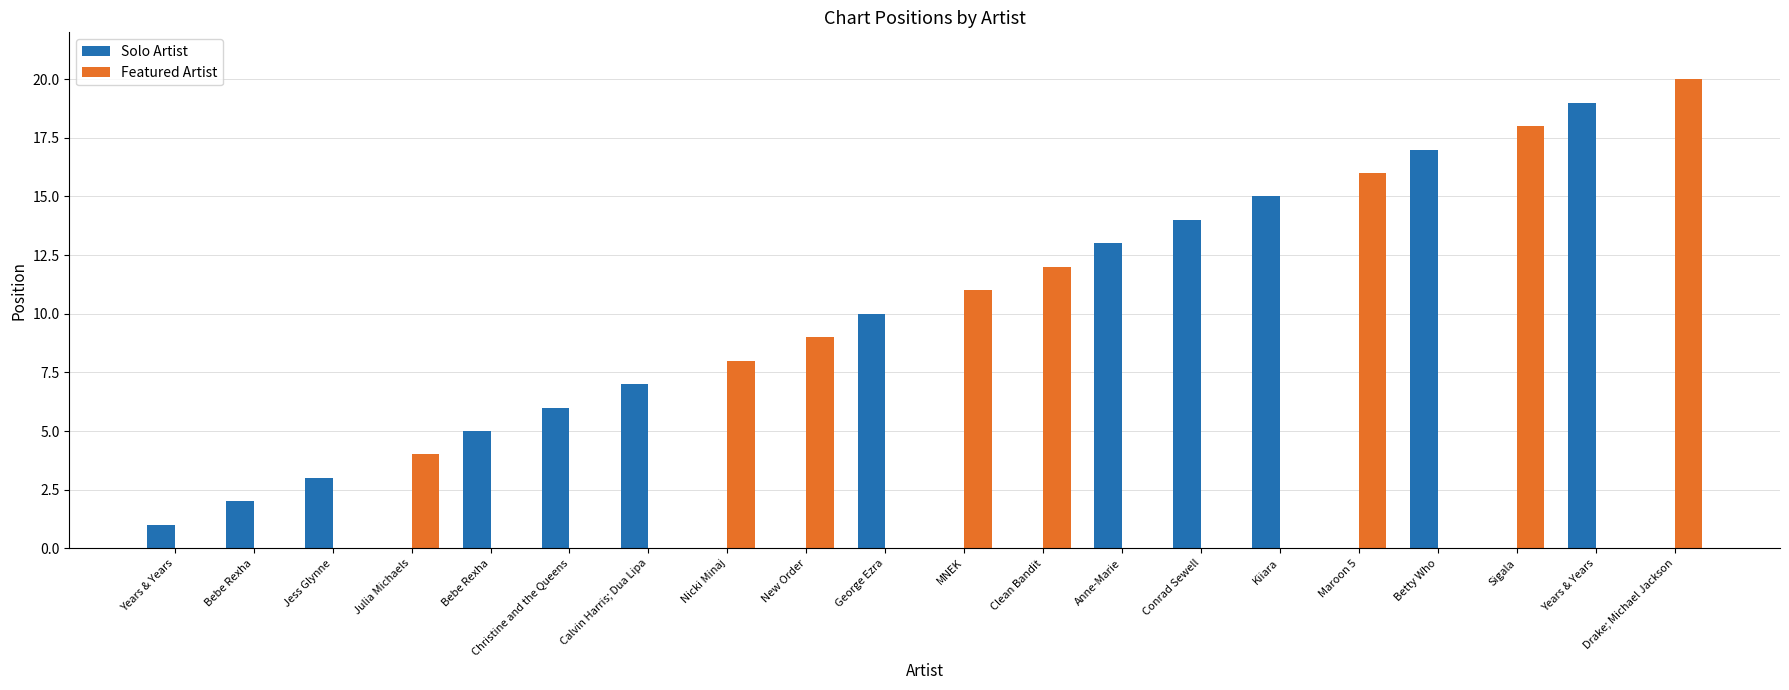

Are the bars grouped side by side (vs. stacked)?

Yes